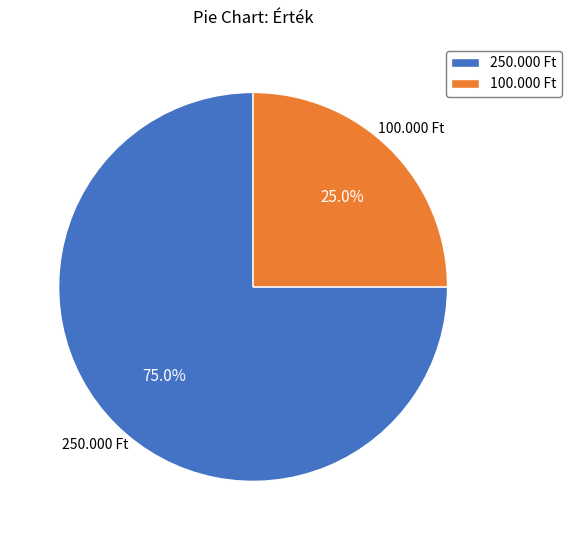

To the nearest percent, what percentage of the pie is 100.000 Ft?

25%